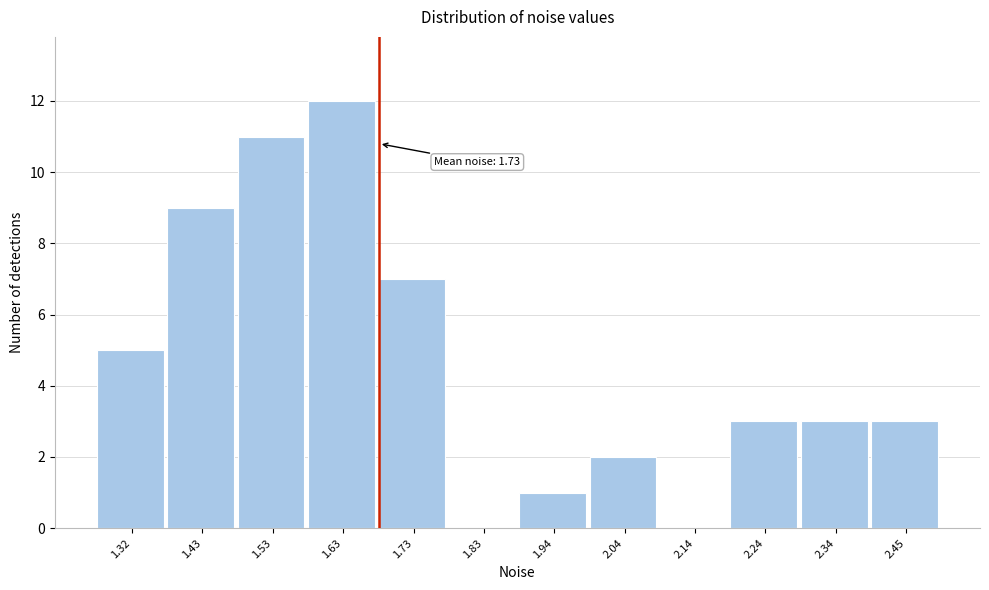

Reading left to right, extract all data points from this chart.

1.32=5	1.43=9	1.53=11	1.63=12	1.73=7	1.83=0	1.94=1	2.04=2	2.14=0	2.24=3	2.34=3	2.45=3